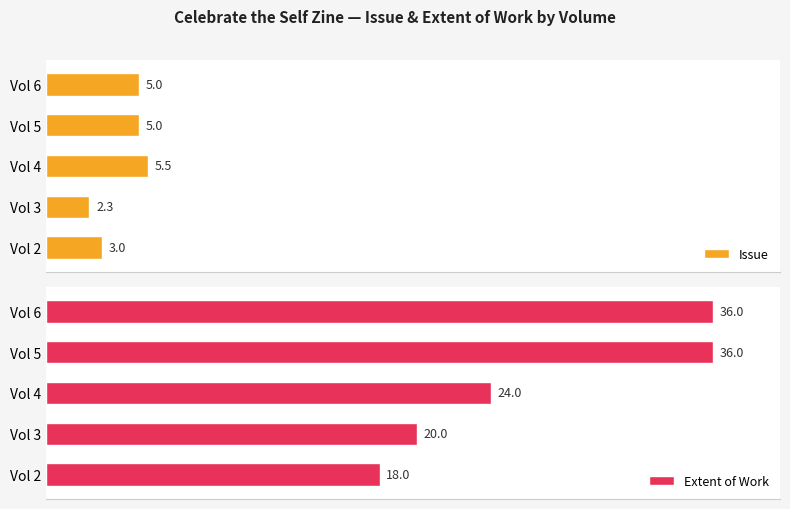

Reading left to right, extract all data points from this chart.

Issue: 3.0	2.3	5.5	5.0	5.0
Extent of Work: 18.0	20.0	24.0	36.0	36.0